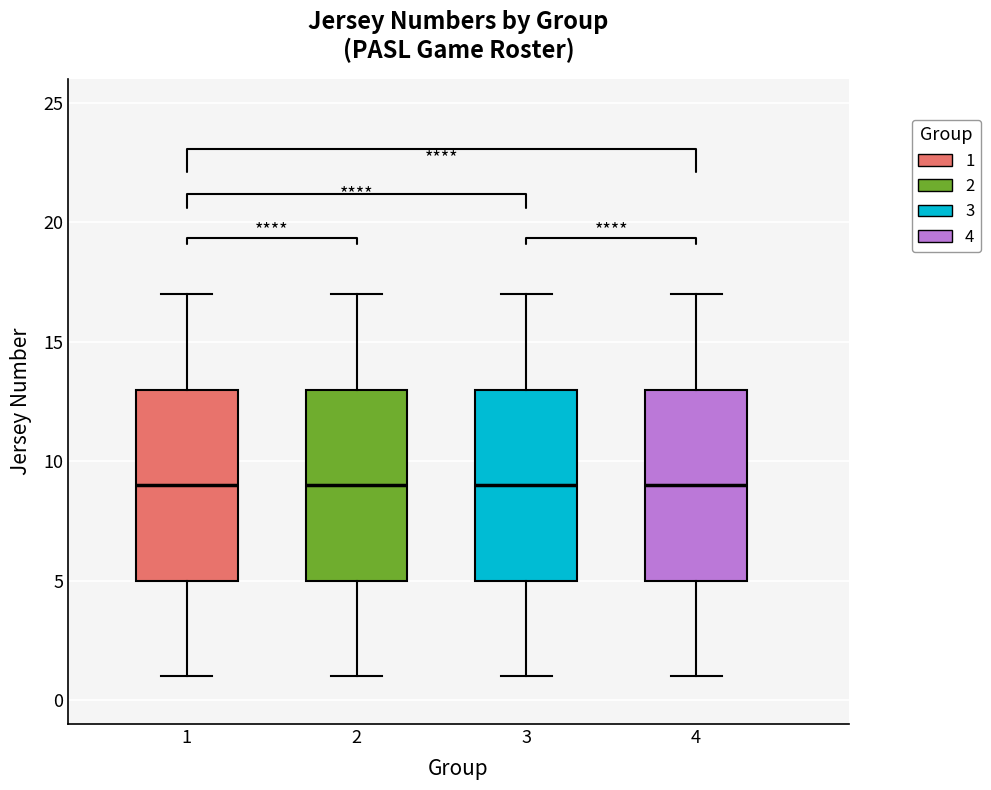

Reading left to right, transcribe this box plot: for each box, give where its median line is, the range the box spans, and where its two whiskers end, as read against the y-axis. The values are not printed on the chart, so give them approximately, as read against the axis.

1: median 9, box 5 to 13, whiskers 1 to 17
2: median 9, box 5 to 13, whiskers 1 to 17
3: median 9, box 5 to 13, whiskers 1 to 17
4: median 9, box 5 to 13, whiskers 1 to 17